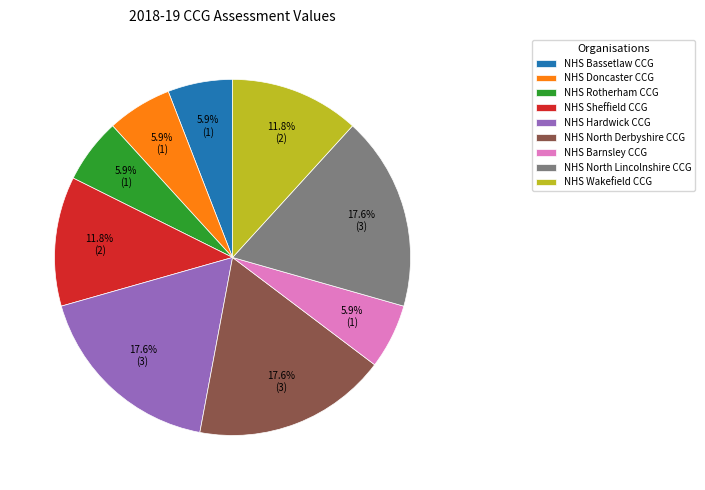

What is the ratio of the value at NHS Sheffield CCG to the value at NHS North Derbyshire CCG?

0.7